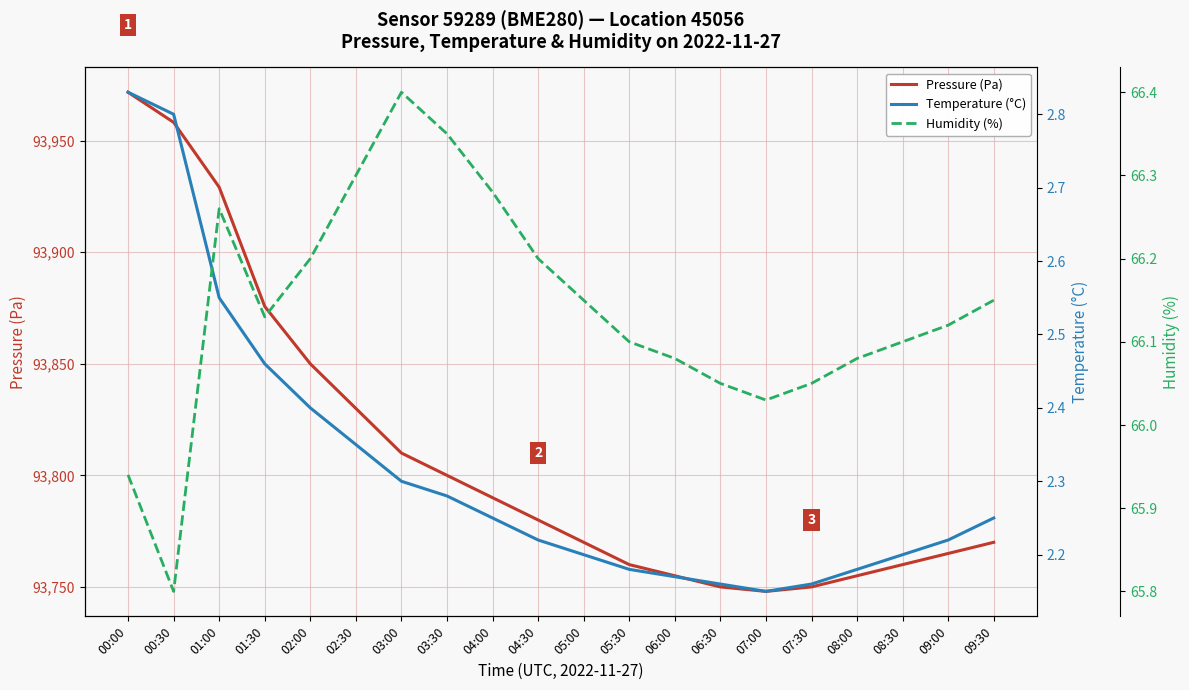

The Pressure (Pa) series shows 125445.8 at 09:30. True or false?

False